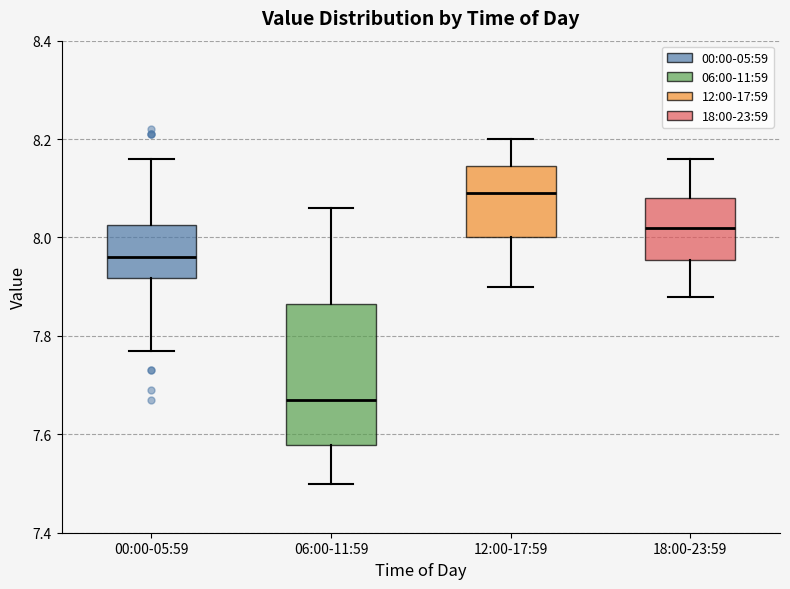

Reading left to right, read every box against the y-axis: the position of its median line, the range the box covers, and the ends of its whiskers. The values are not printed on the chart, so give them approximately, as read against the axis.

00:00-05:59: median 7.96, box 7.92 to 8.02, whiskers 7.78 to 8.16
06:00-11:59: median 7.68, box 7.58 to 7.86, whiskers 7.50 to 8.06
12:00-17:59: median 8.10, box 8.00 to 8.14, whiskers 7.90 to 8.20
18:00-23:59: median 8.02, box 7.96 to 8.08, whiskers 7.88 to 8.16